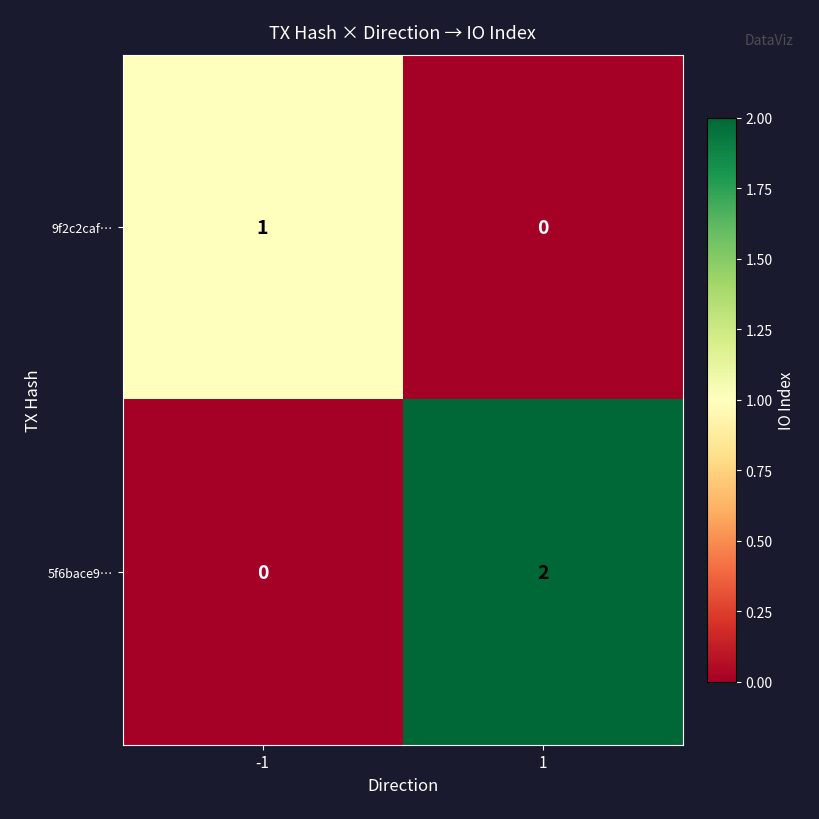

Reading left to right, transcribe all the data shown in this chart.

9f2c2caf…: -1=1	1=0
5f6bace9…: -1=0	1=2